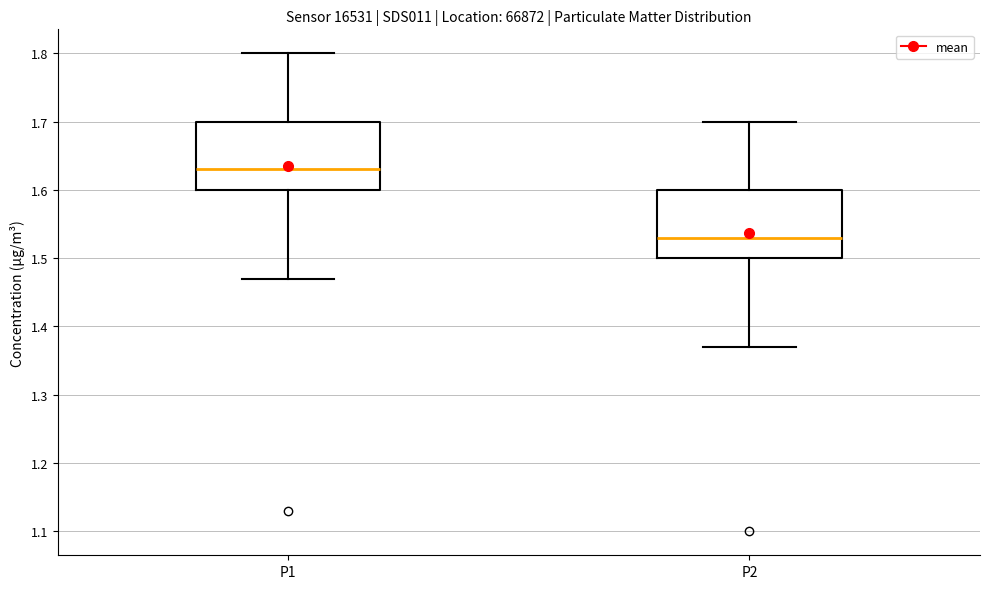

Where does the lower whisker of the box for P1 end on the y-axis? The values are not printed on the chart, so give them approximately, as read against the axis.

1.47